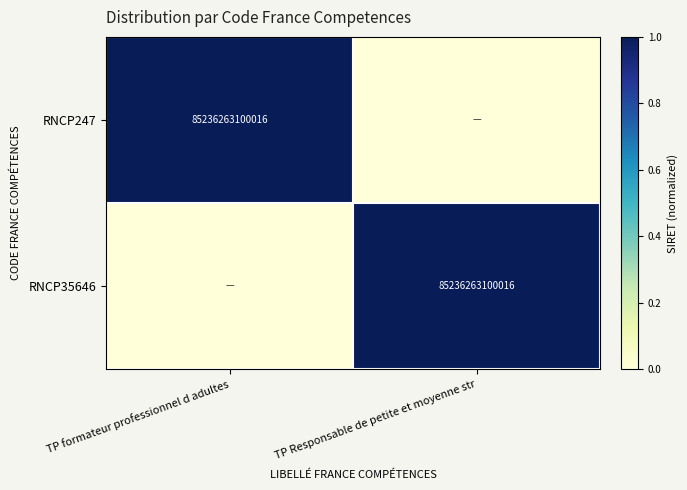

True or false: RNCP247 has a value of 85236263100016 at TP formateur professionnel d adultes.

True